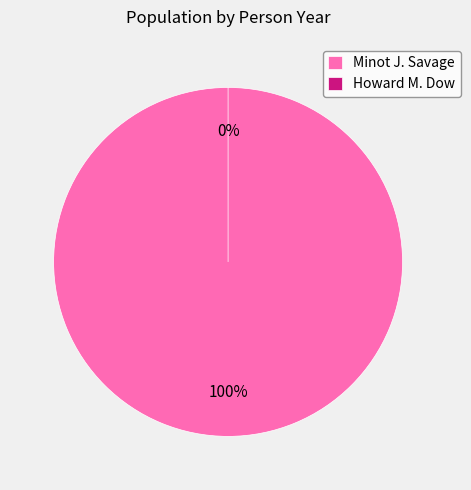

Which category has the biggest portion of the pie?

Minot J. Savage